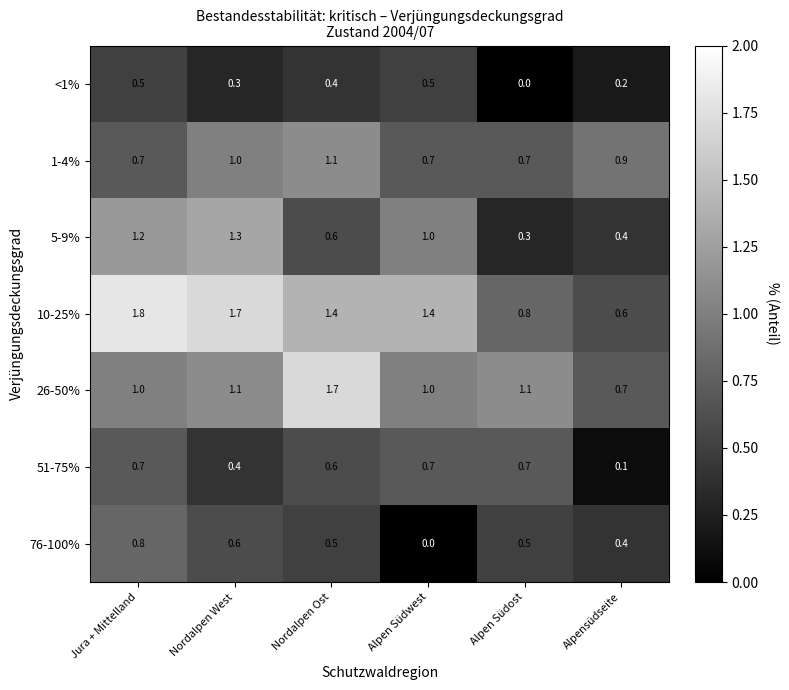

At which category is the sum across all series the highest?

Jura + Mittelland